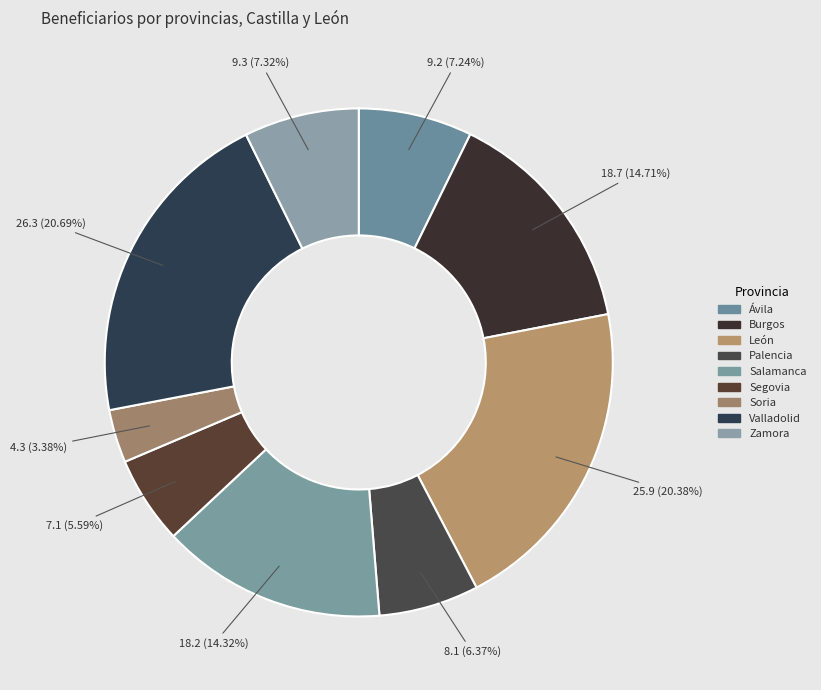

How many segments does this pie chart have?

9